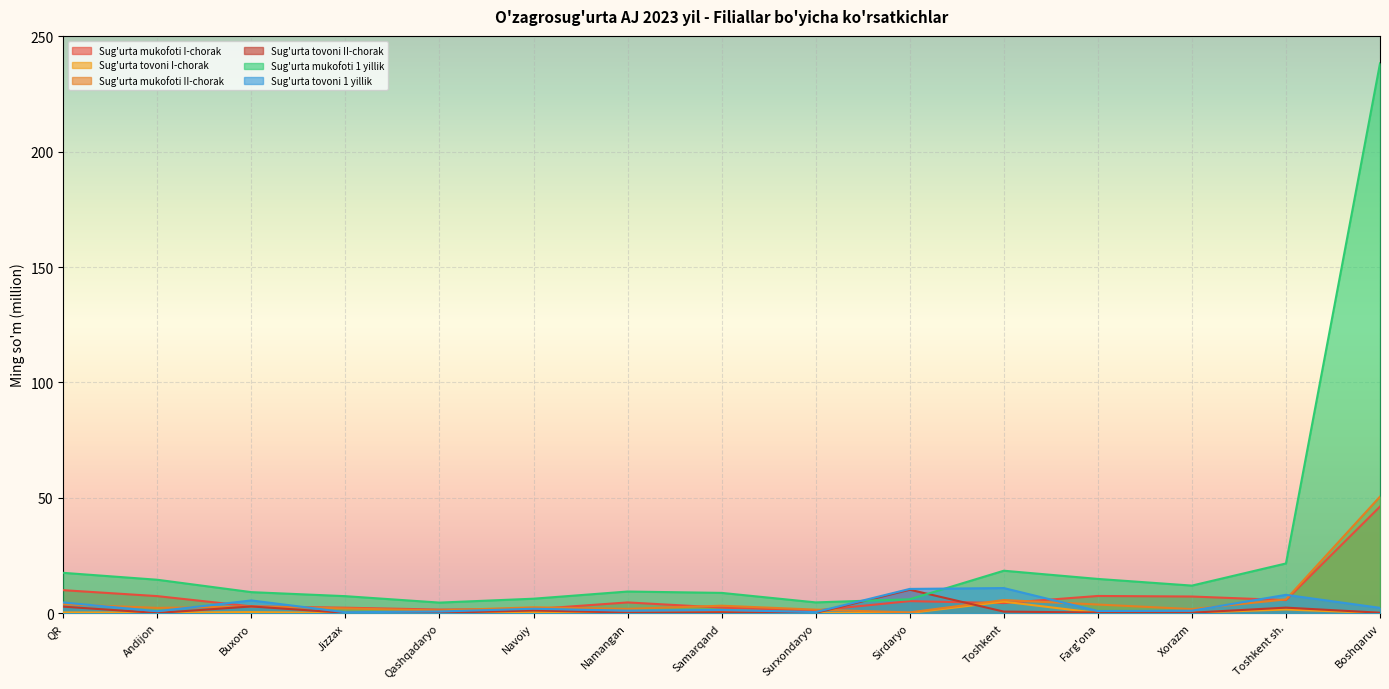

What is the value of the Sug'urta mukofoti II-chorak point at the 11th from the left?

5.7